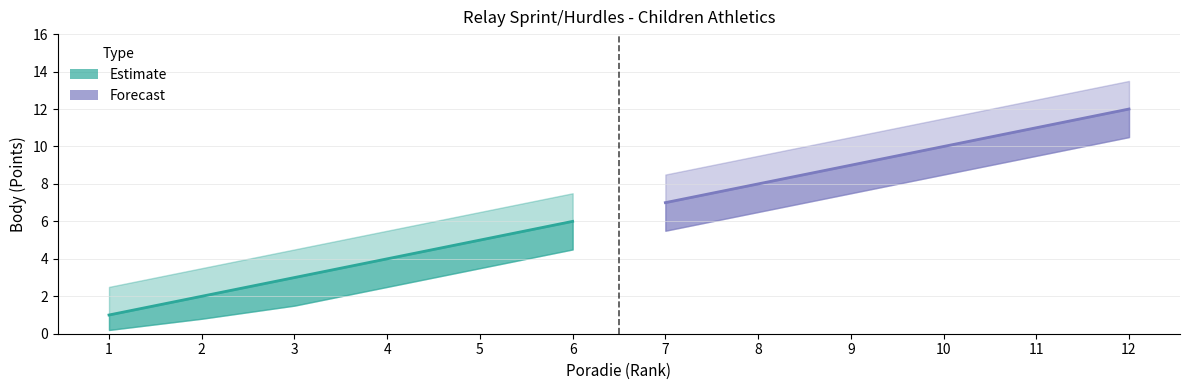

How many data points in Forecast are above 10?

2